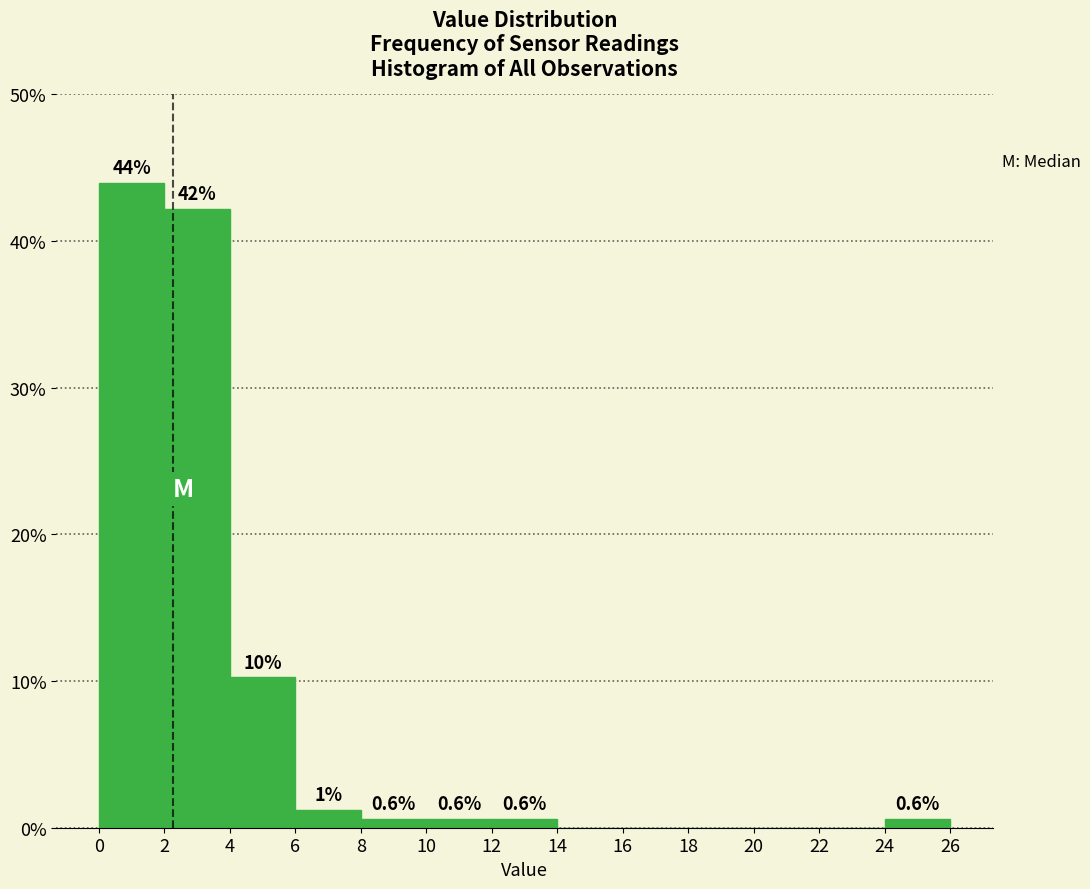

Over which range of the x-axis is the bar tallest?

0 to 2